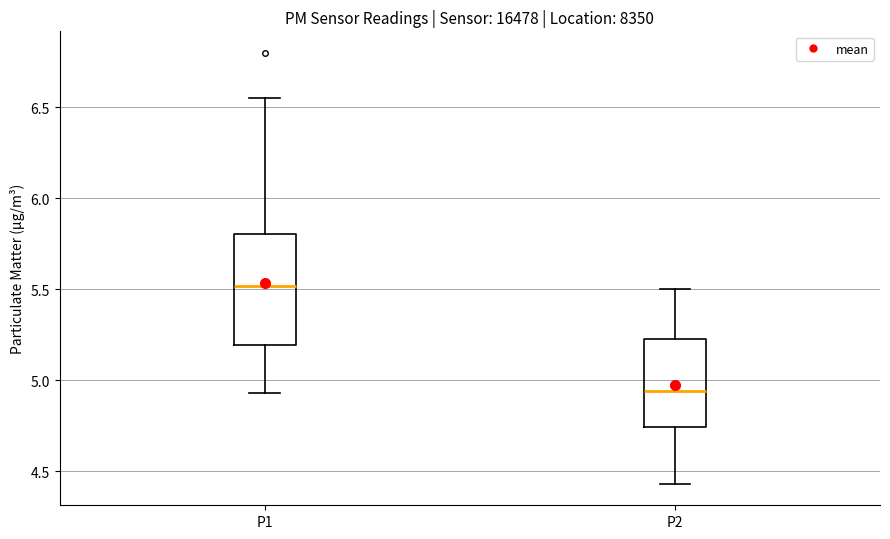

Comparing the boxes themselves (not the whiskers), which one is the tallest?

P1